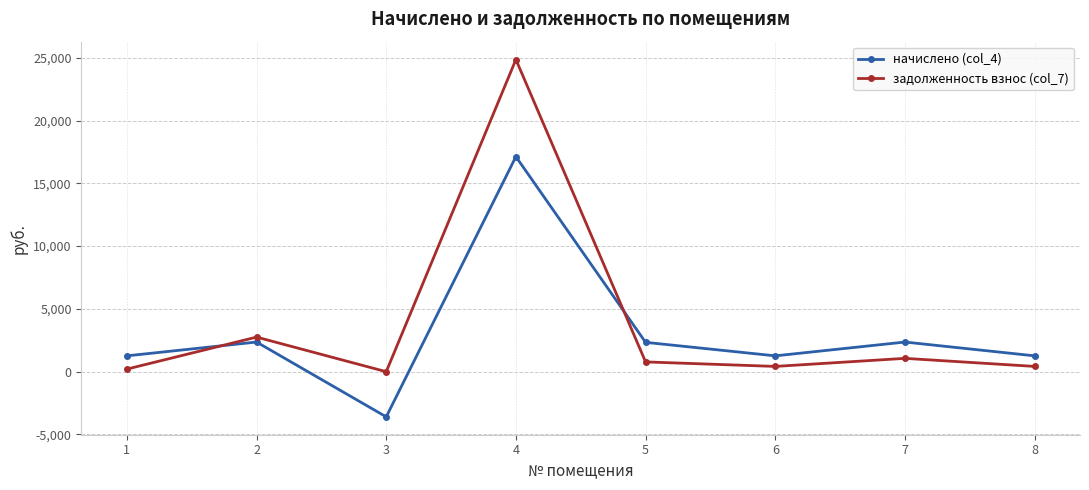

What are all the series names shown in the legend?

начислено (col_4), задолженность взнос (col_7)